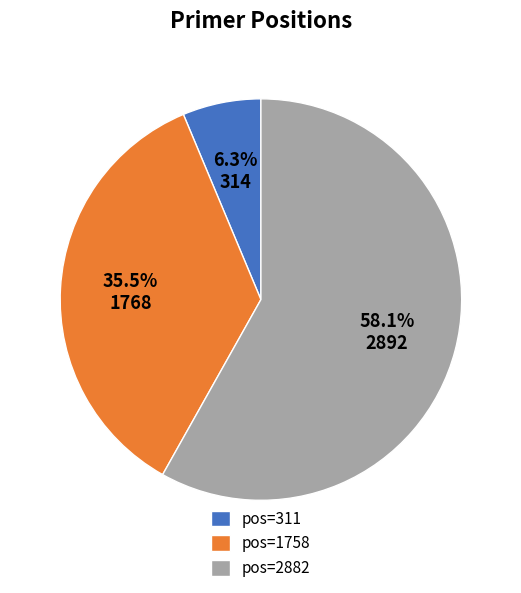

Rank the categories by value from lowest to highest.

pos=311, pos=1758, pos=2882